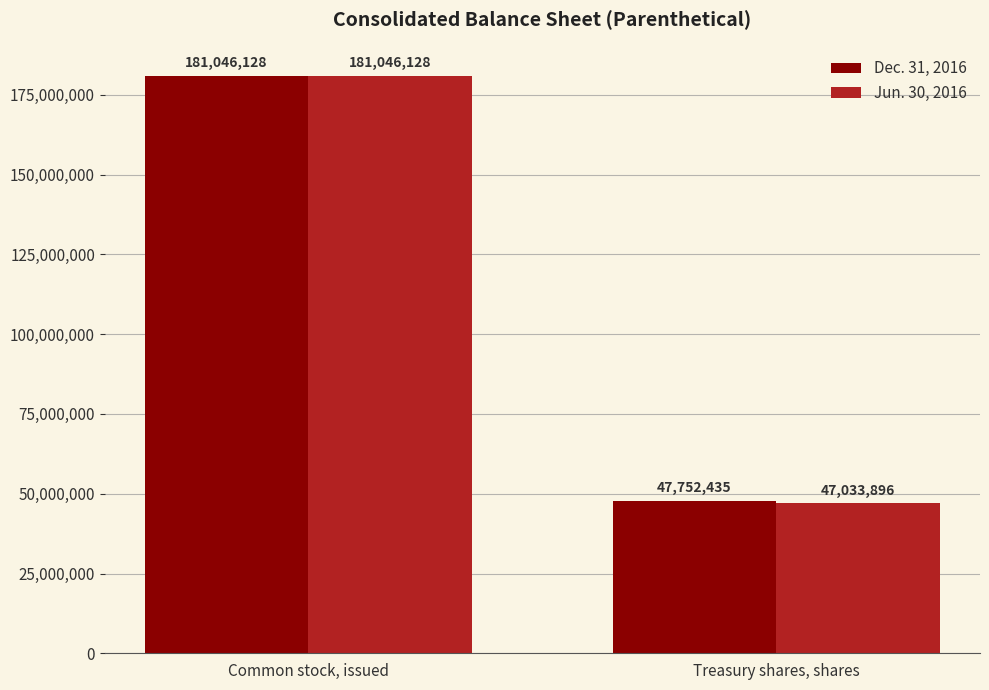

Which series has the largest total across all categories?

Dec. 31, 2016